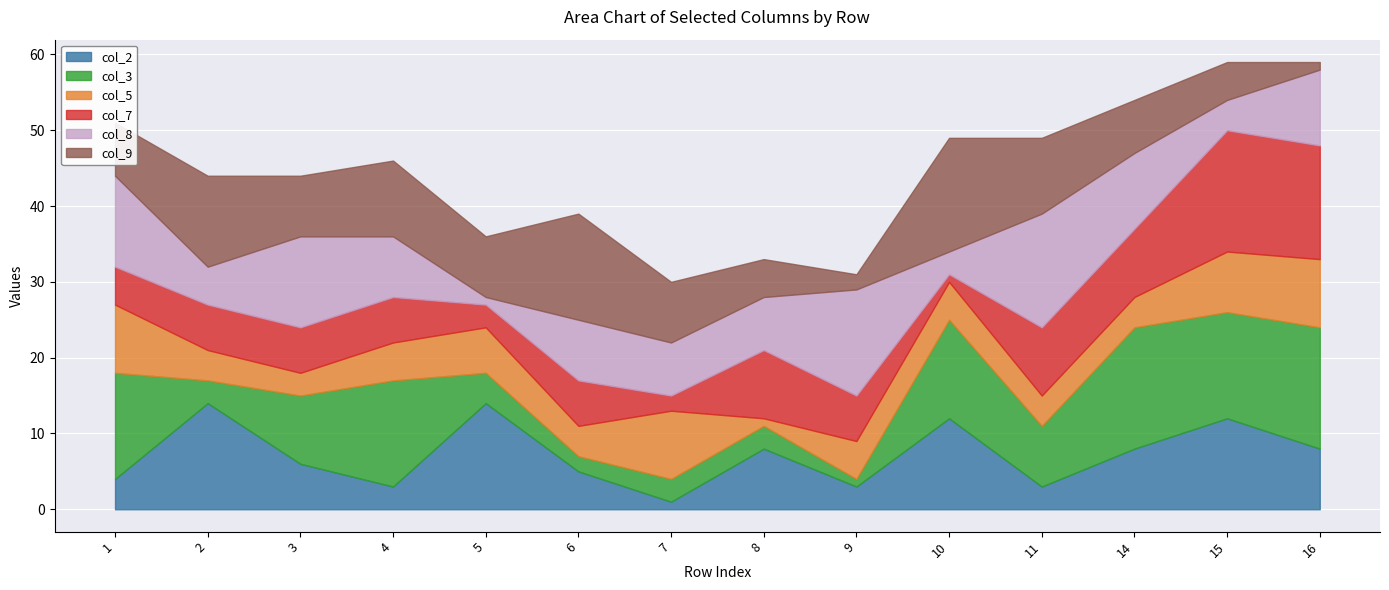

Reading right to left, what are all the values shown in this chart?

col_2: 16=8	15=12	14=8	11=3	10=12	9=3	8=8	7=1	6=5	5=14	4=3	3=6	2=14	1=4
col_3: 16=16	15=14	14=16	11=8	10=13	9=1	8=3	7=3	6=2	5=4	4=14	3=9	2=3	1=14
col_5: 16=9	15=8	14=4	11=4	10=5	9=5	8=1	7=9	6=4	5=6	4=5	3=3	2=4	1=9
col_7: 16=15	15=16	14=9	11=9	10=1	9=6	8=9	7=2	6=6	5=3	4=6	3=6	2=6	1=5
col_8: 16=10	15=4	14=10	11=15	10=3	9=14	8=7	7=7	6=8	5=1	4=8	3=12	2=5	1=12
col_9: 16=1	15=5	14=7	11=10	10=15	9=2	8=5	7=8	6=14	5=8	4=10	3=8	2=12	1=7